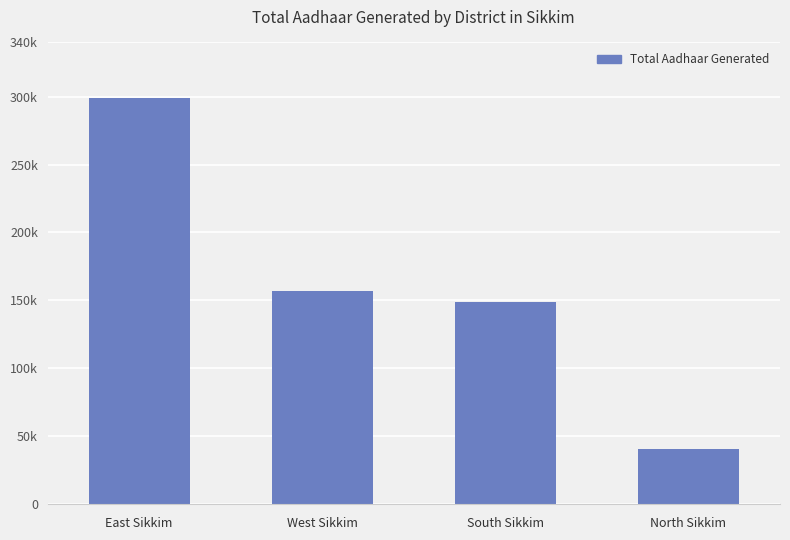

True or false: the data shows 157185 at West Sikkim.

True